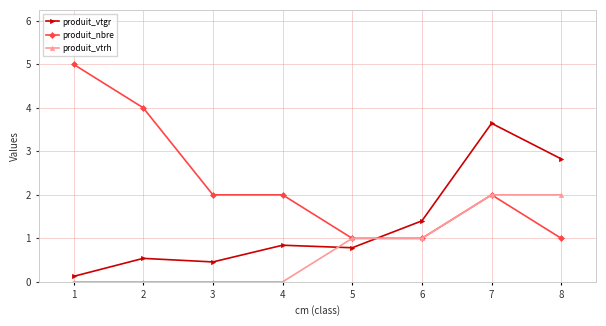

Rank the series by their average value, from highest to lowest.

produit_nbre, produit_vtgr, produit_vtrh